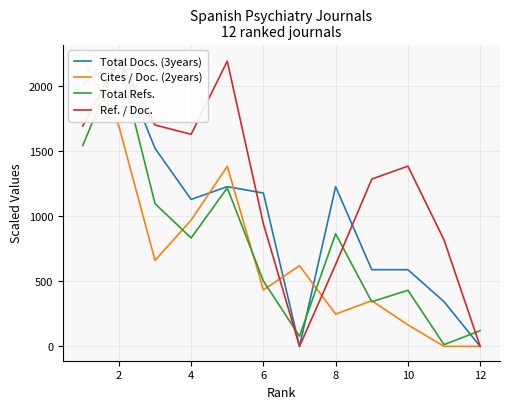

How many interior local peaks does the Total Refs. series have?

4